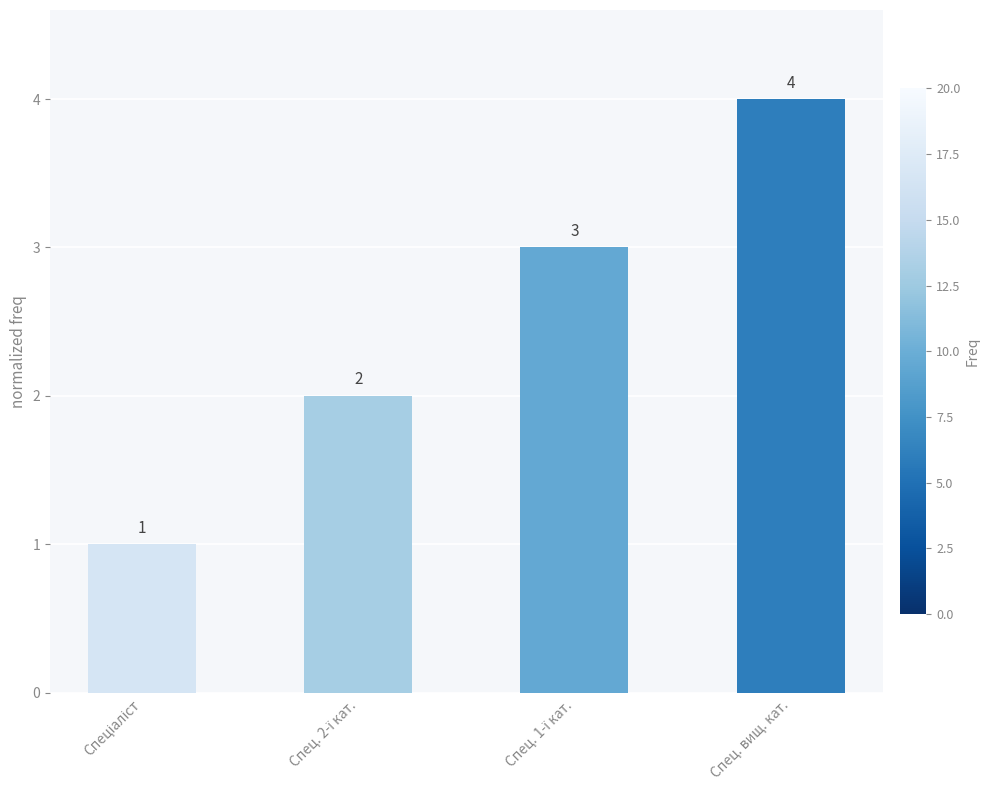

What is the smallest value displayed?

1